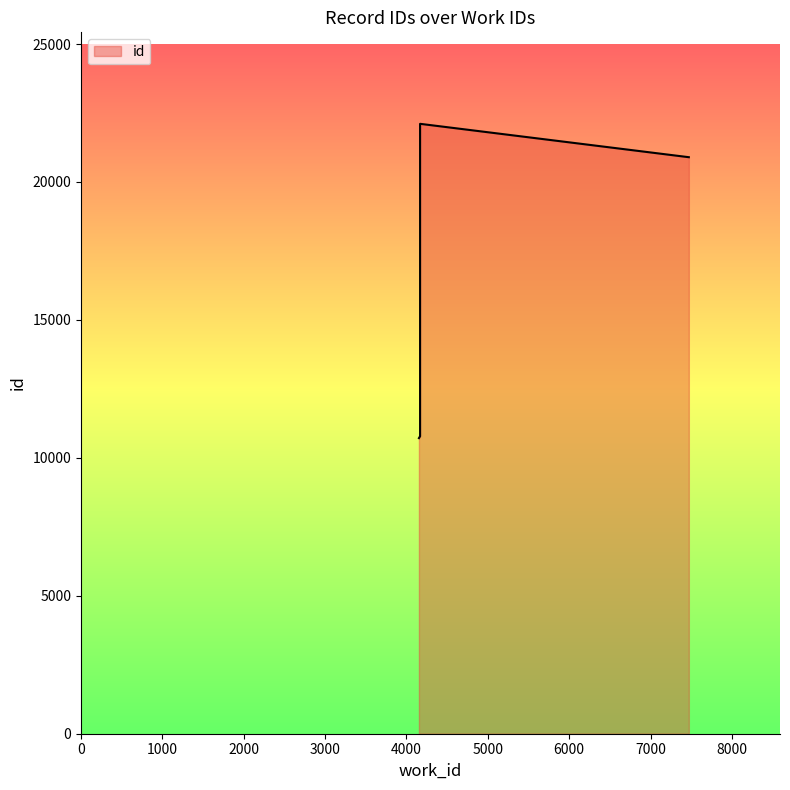

What is the sum of all values?

86095